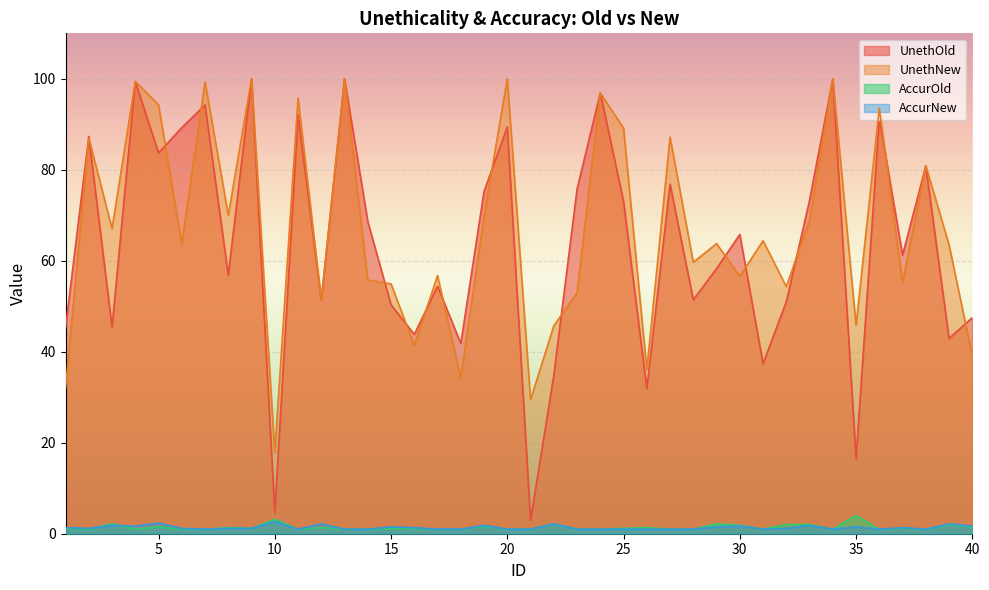

What is the sum of the AccurOld values at 23 and 25?

2.2